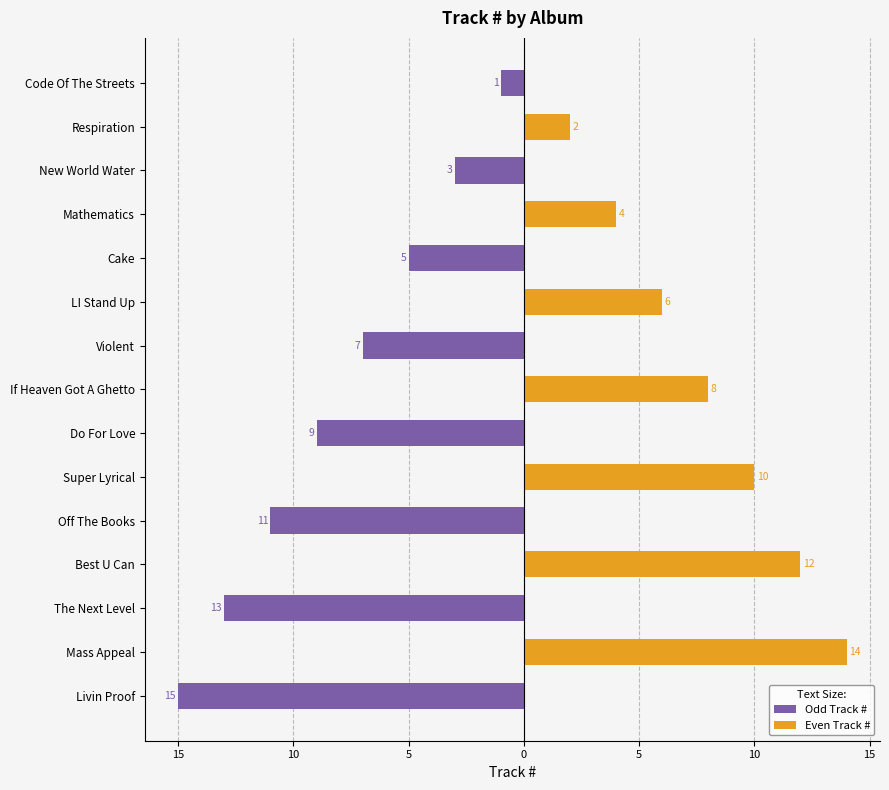

At how many categories does at least one series exceed -3?

15